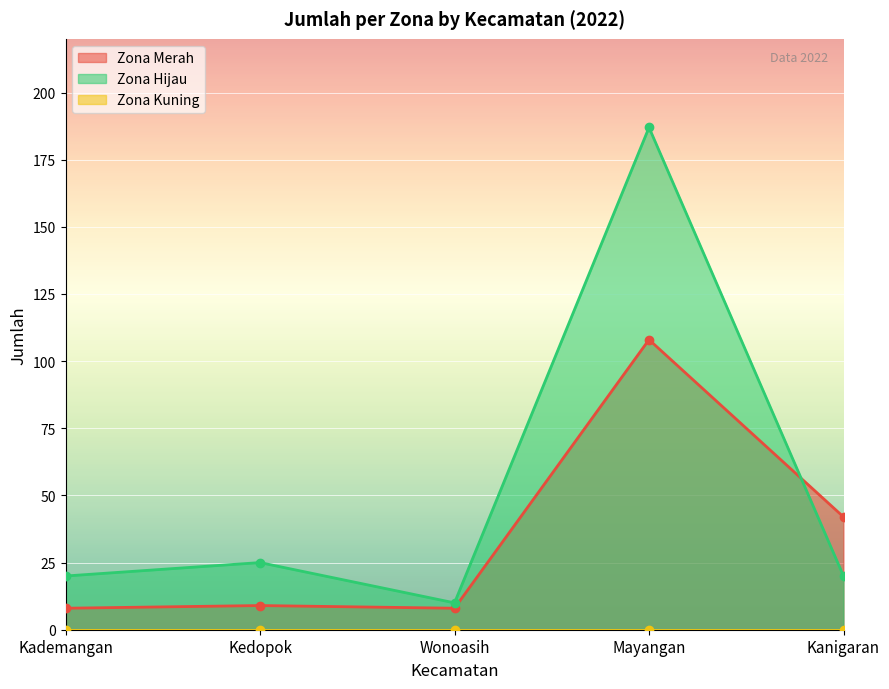

True or false: Zona Hijau and Zona Merah intersect in this chart.

True